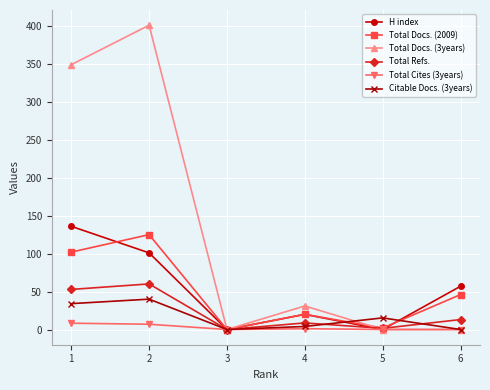

Count the number of categories in the chart.

6